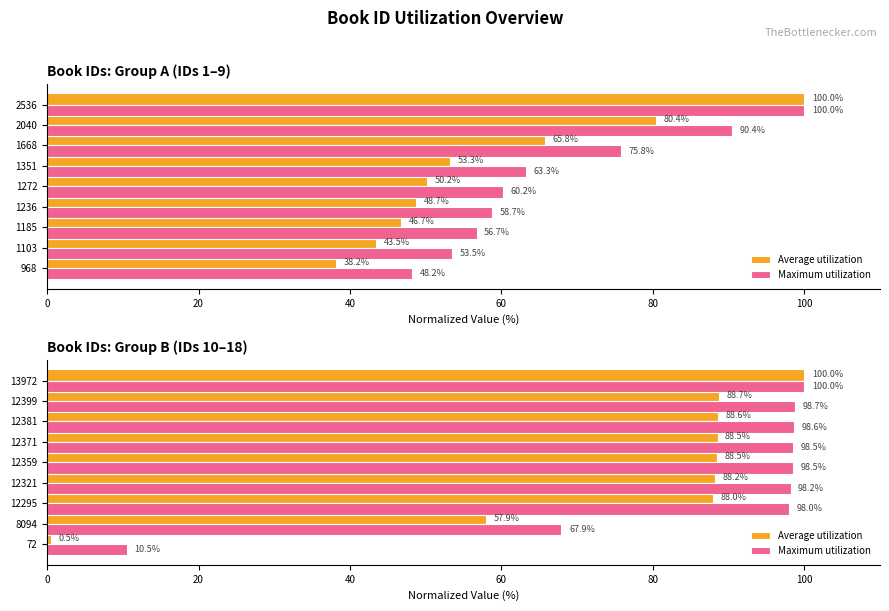

Is it true that Average utilization equals 67.3 at 13972?

False